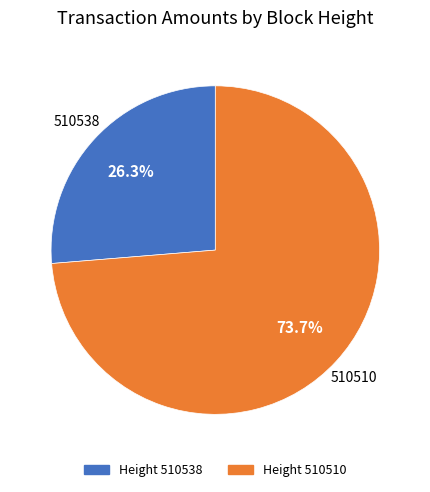

To the nearest percent, what is the difference between the largest and smallest slice percentages?

47%